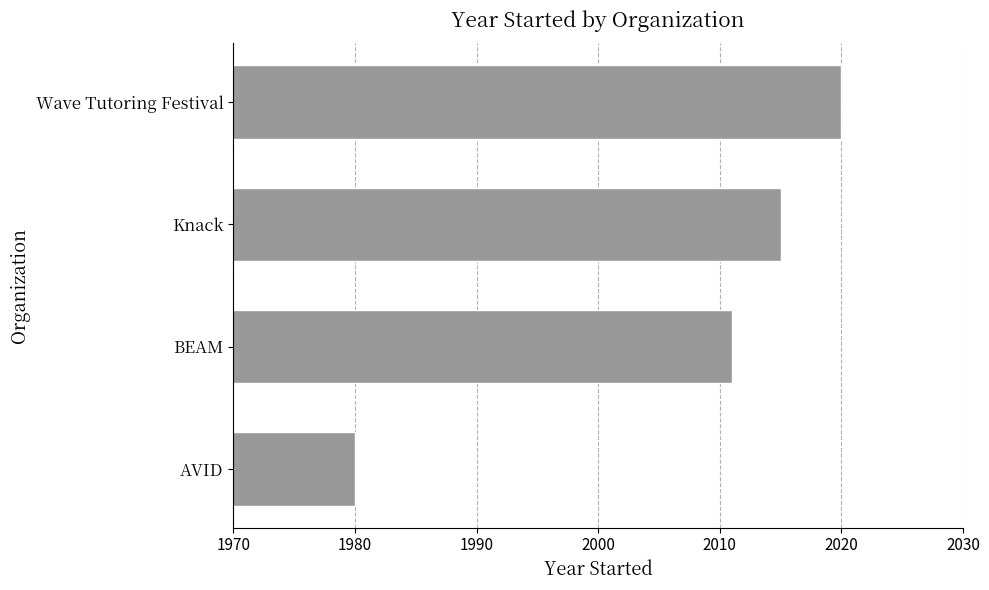

What is the minimum value shown in the chart?

1980